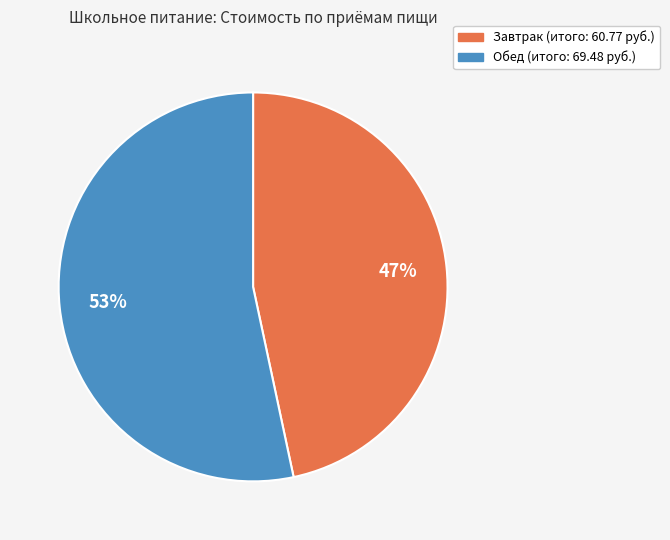

To the nearest percent, what is the combined percentage of Обед and Завтрак?

100%